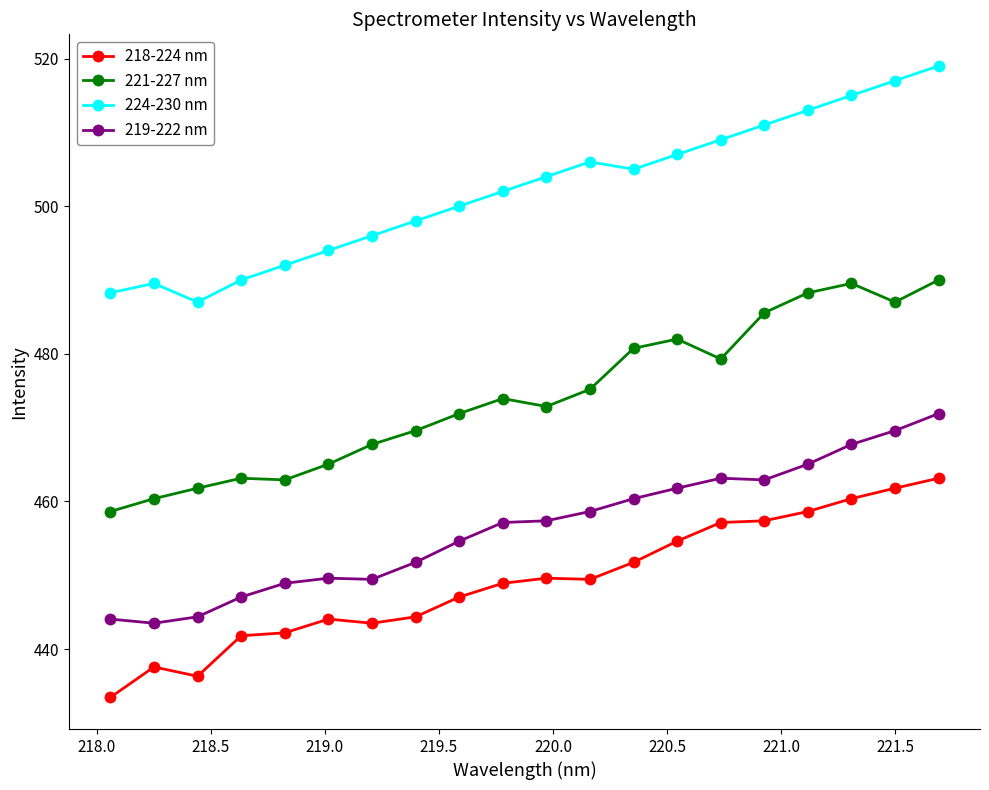

What is the maximum value for 219-222 nm?

471.9